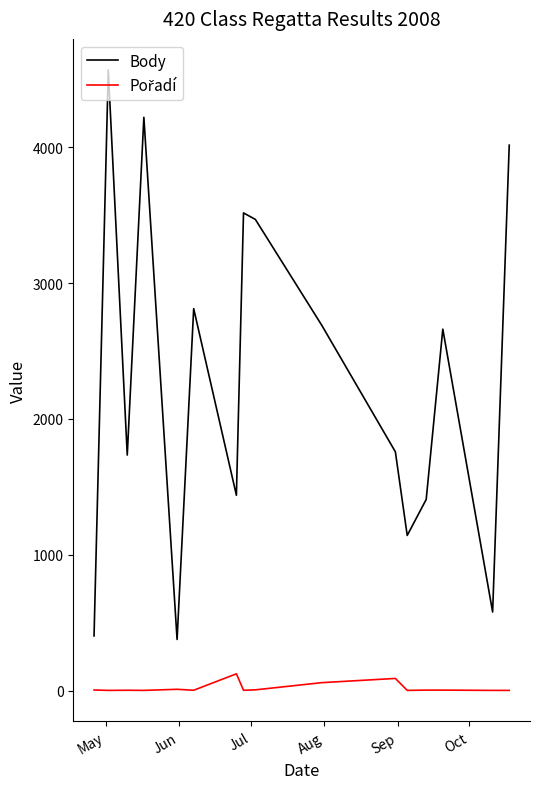

What is the greatest value displayed?

4570